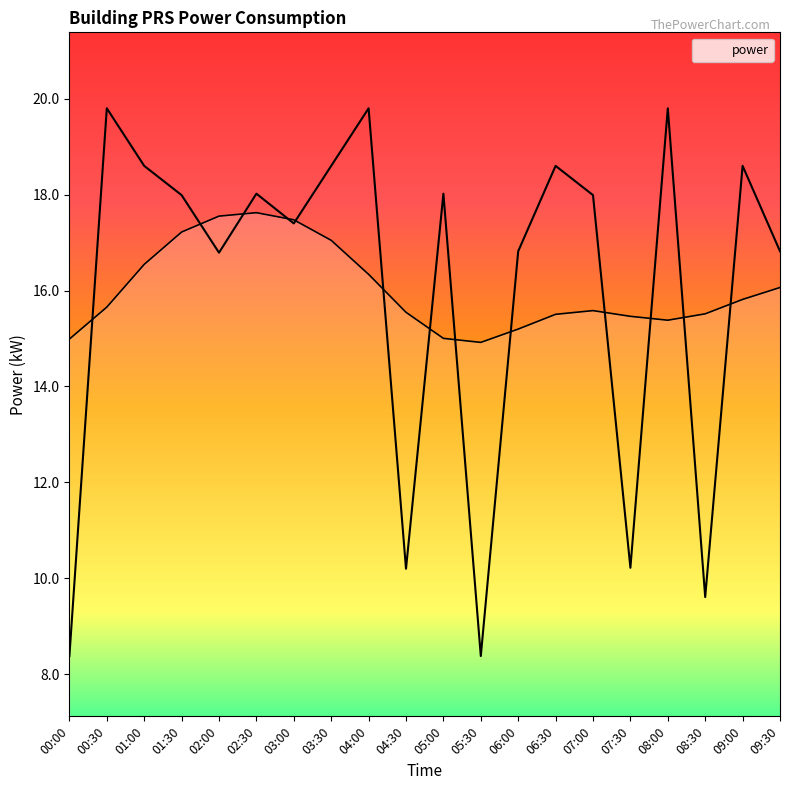

How many points are lower than both their immediate neighbors (excluding endpoints)?

6